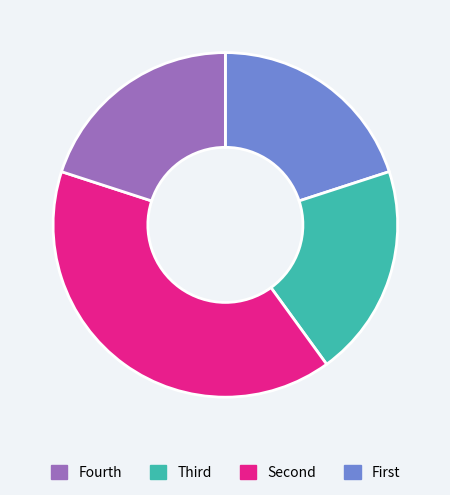

Is there a majority slice in this chart?

No